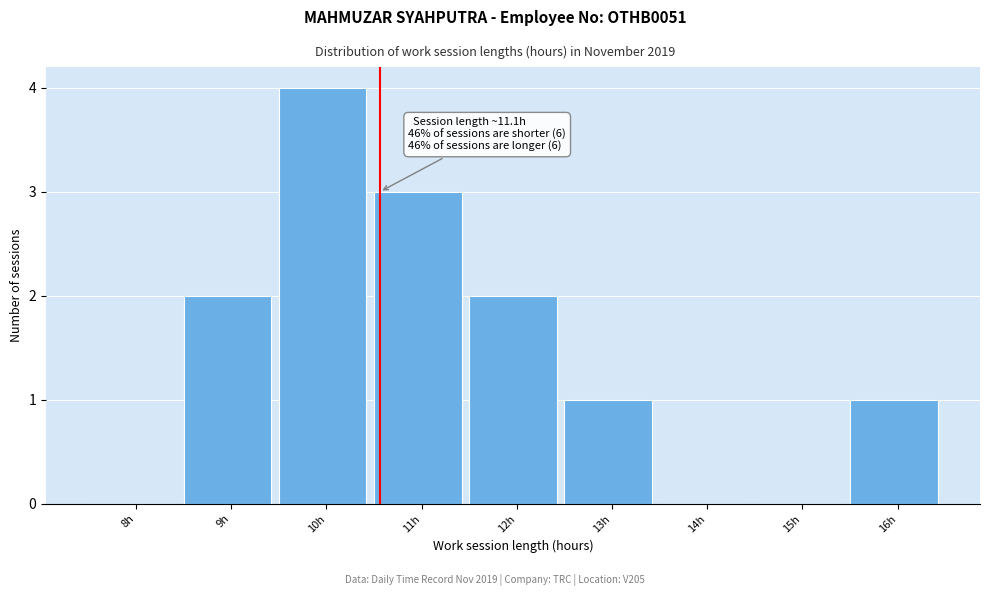

Reading right to left, transcribe all the data shown in this chart.

16h=1	15h=0	14h=0	13h=1	12h=2	11h=3	10h=4	9h=2	8h=0